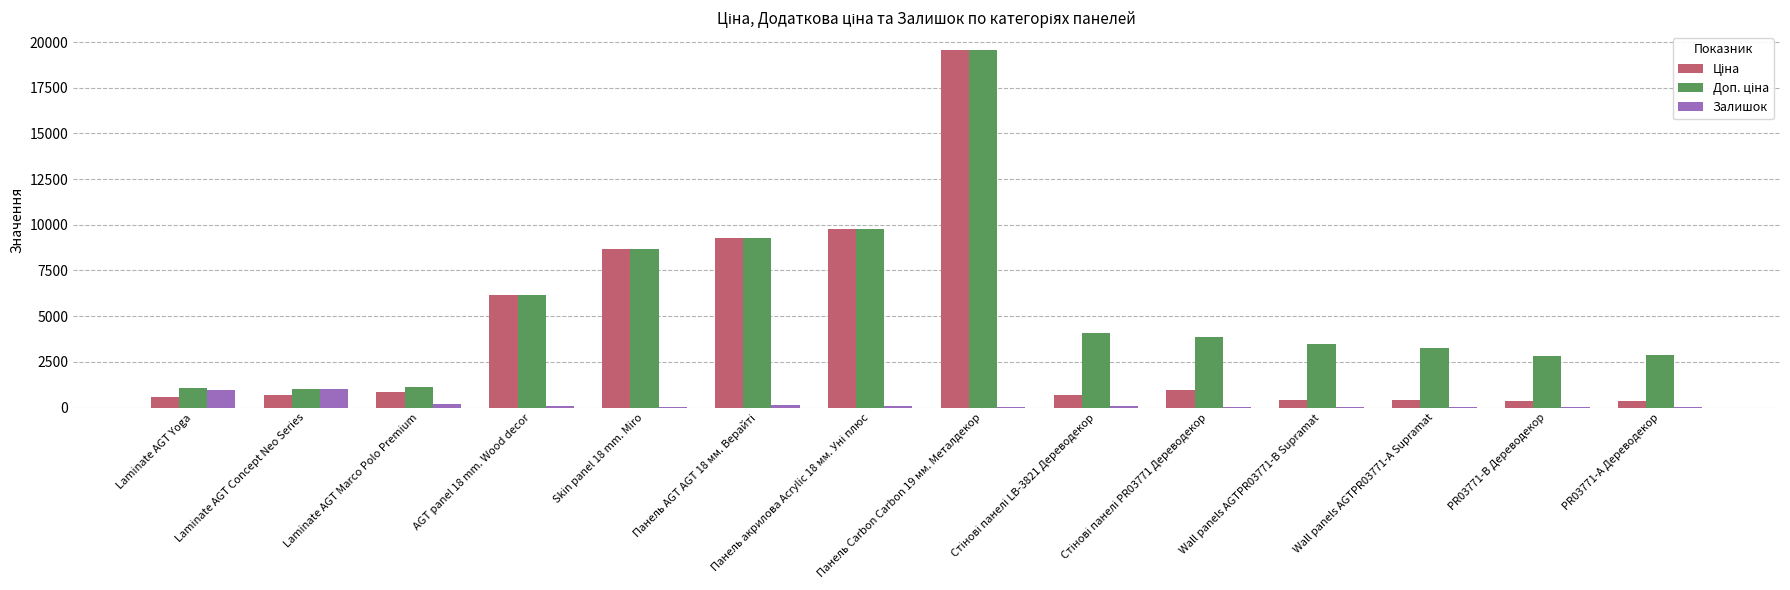

What is the sum of all Залишок values?

2743.0